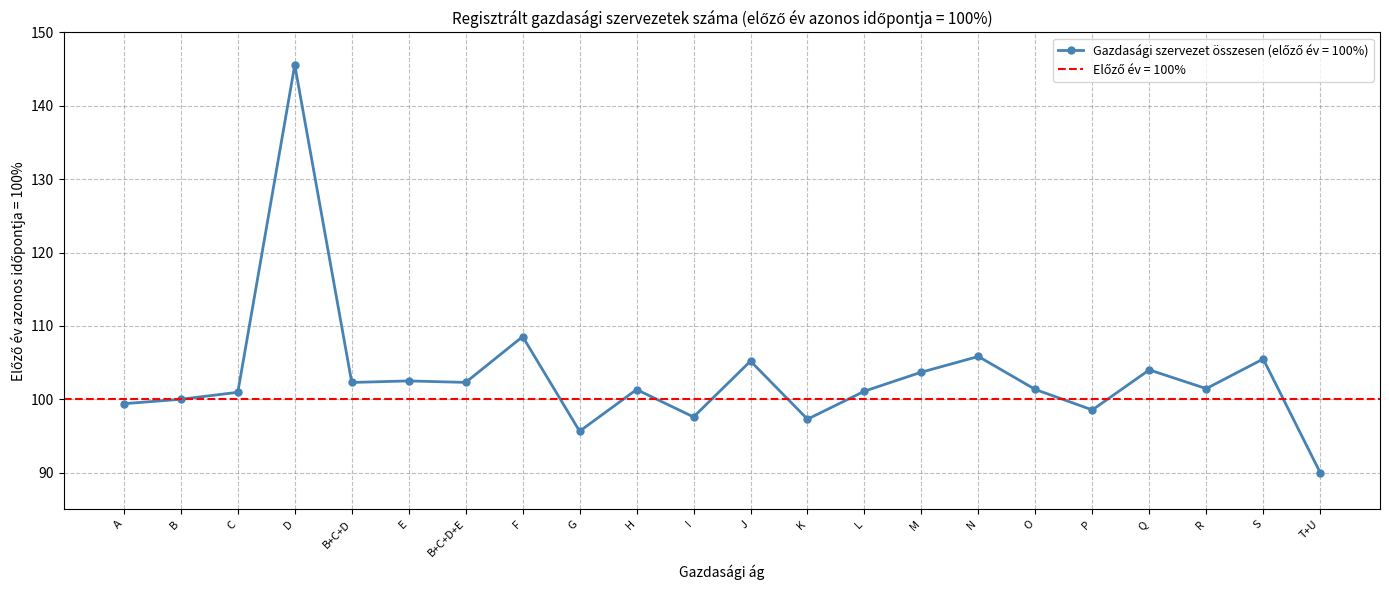

Which has a higher value, D or F?

D